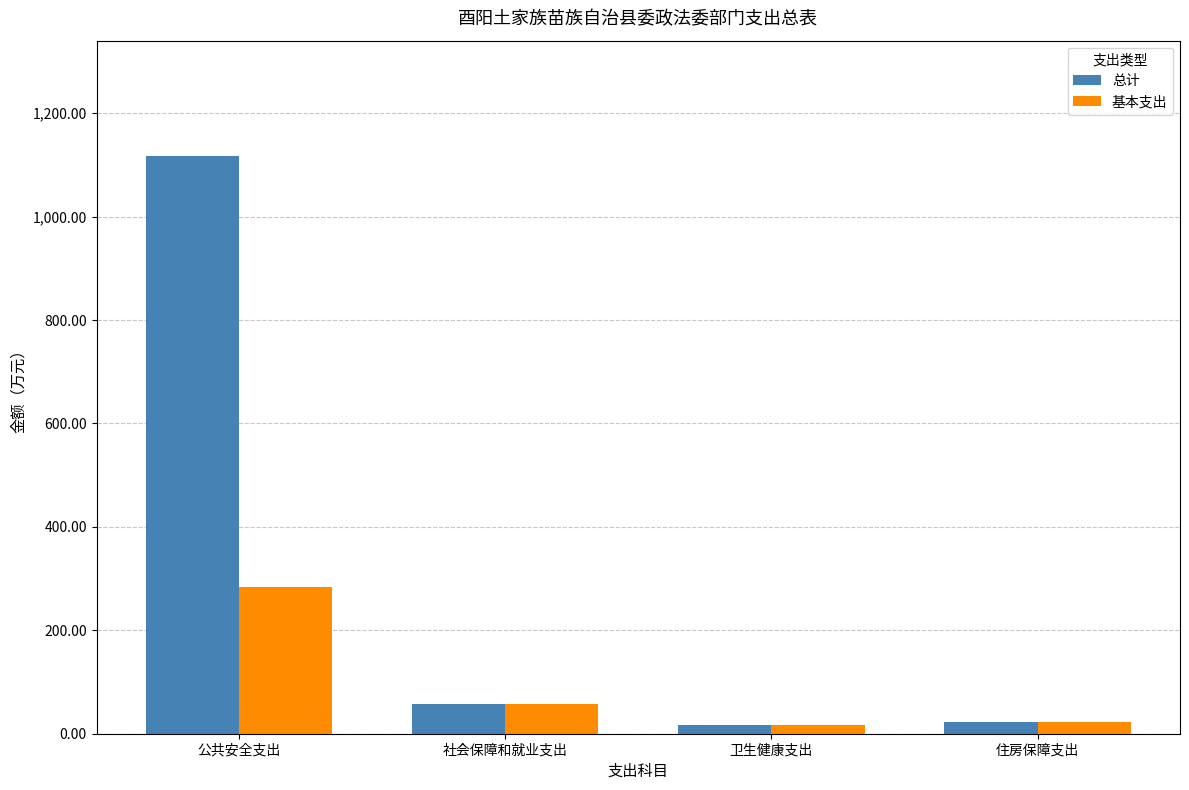

Which series has the largest range (max minus min)?

总计